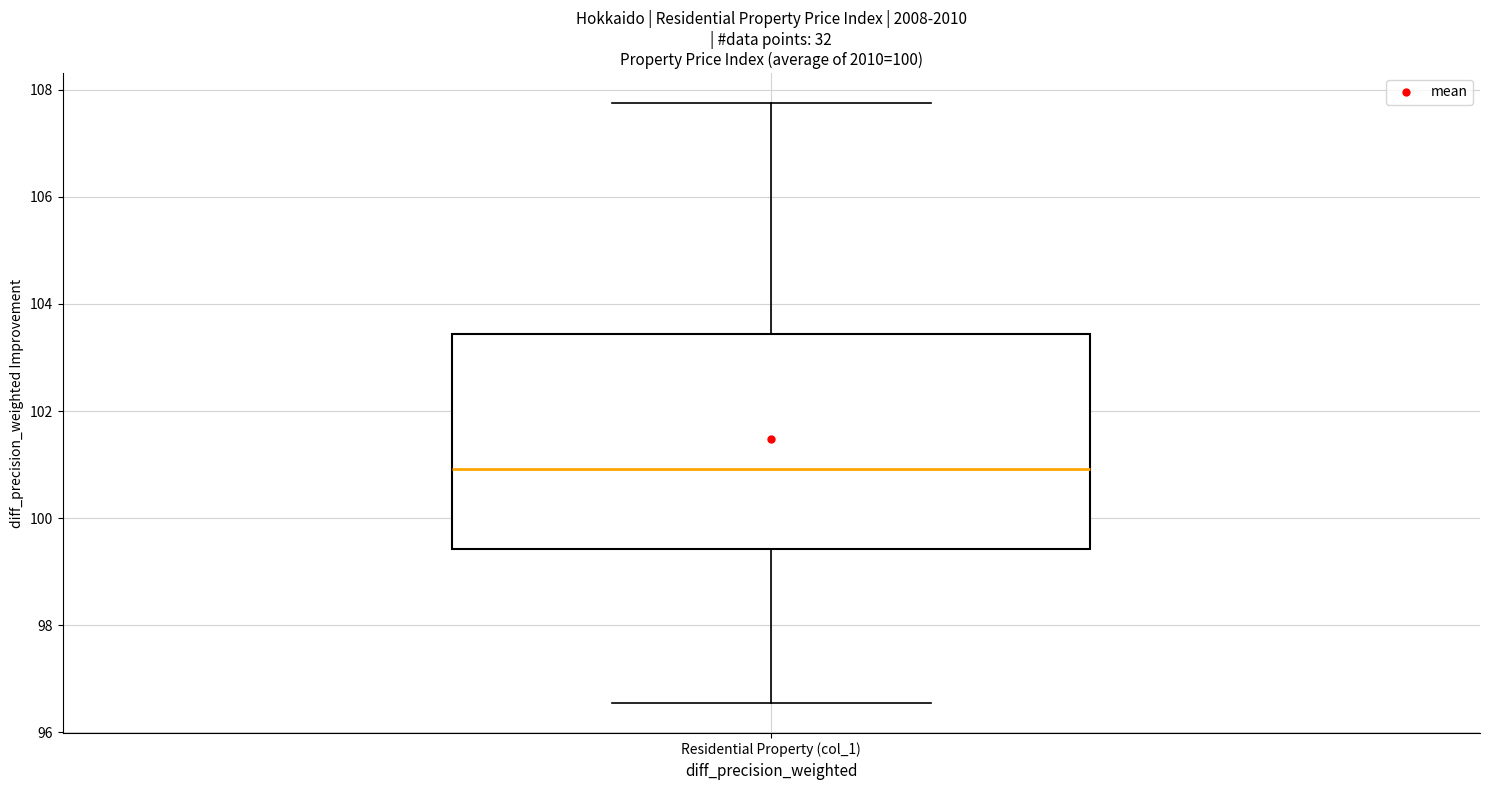

Transcribe this box plot: give where the median line is, the range the box spans, and where the two whiskers end, as read against the y-axis. The values are not printed on the chart, so give them approximately, as read against the axis.

median 101.0, box 99.4 to 103.4, whiskers 96.6 to 107.8